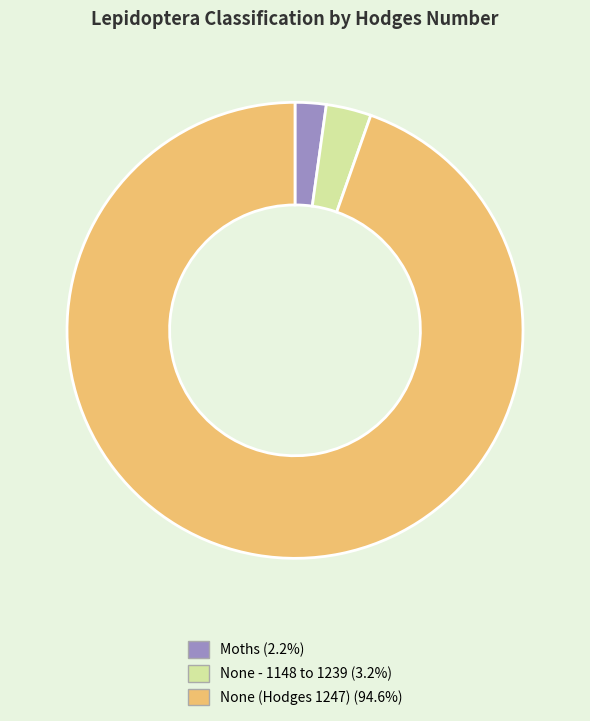

How many segments does this pie chart have?

3